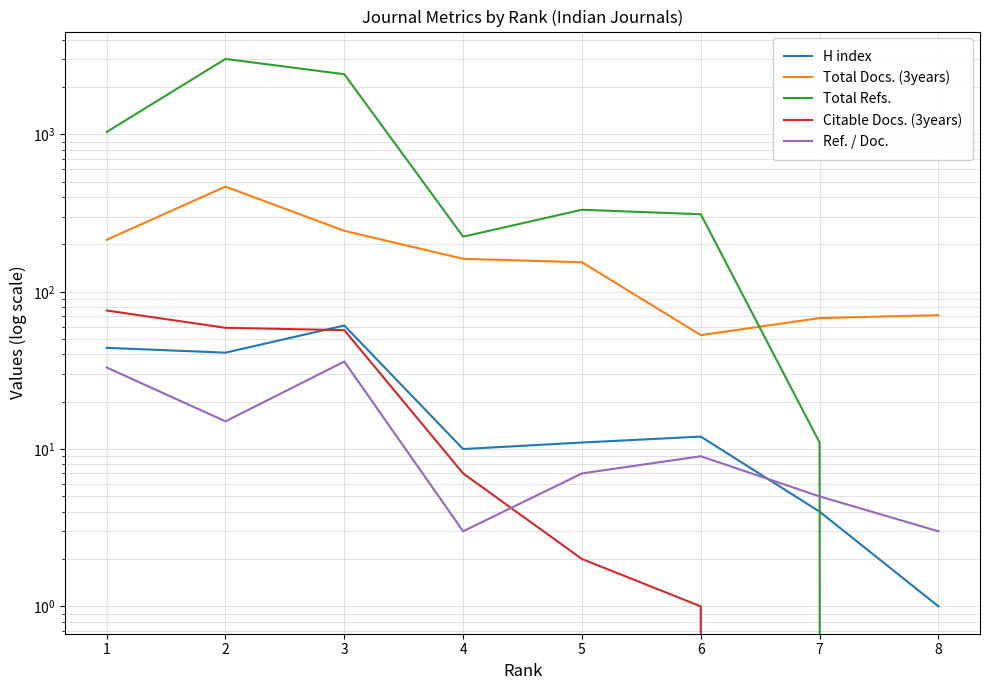

How many categories are shown in the chart?

8